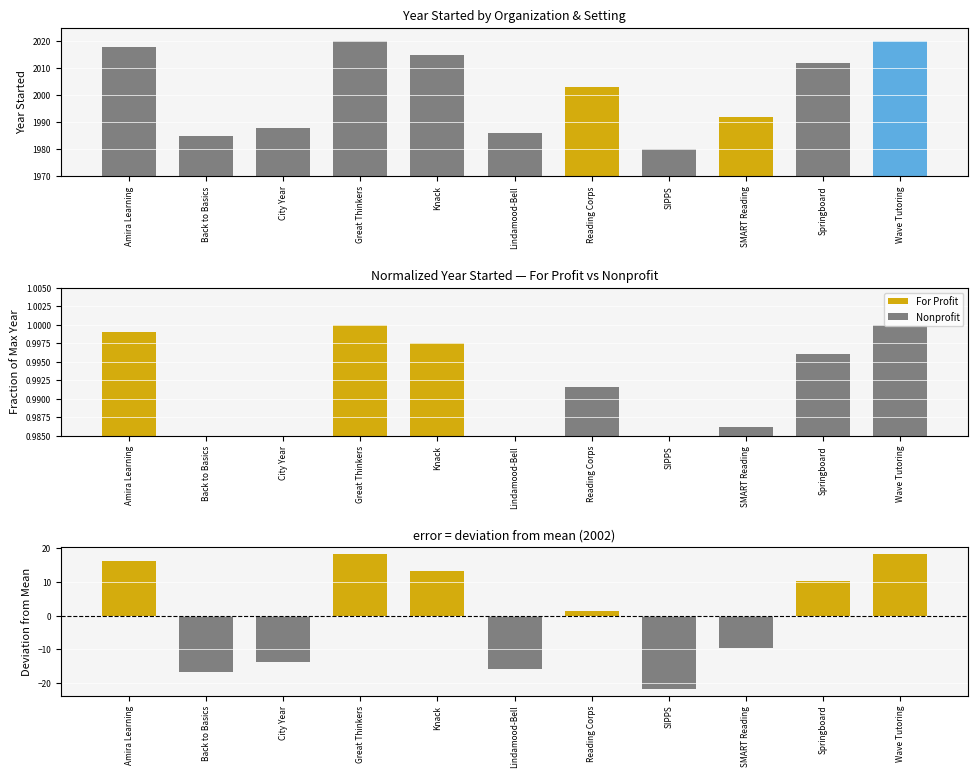

Between City Year and Knack, which is larger?

Knack